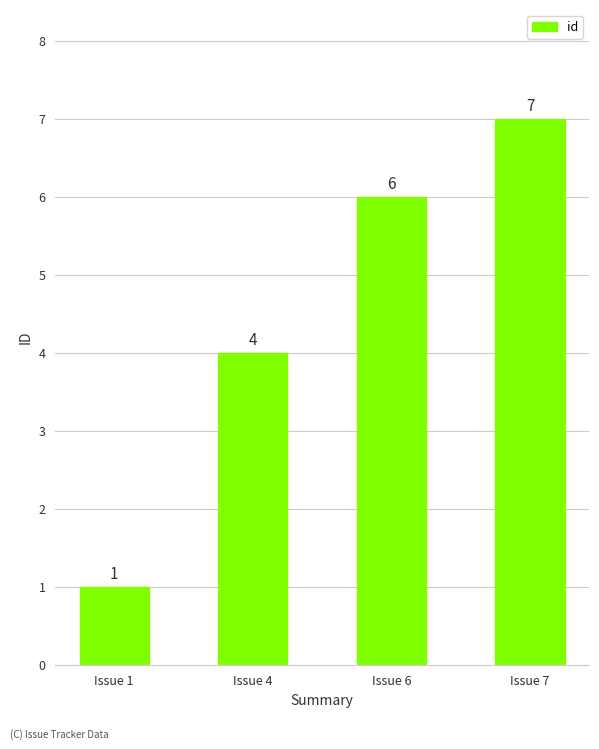

Approximately how many times larger is the value at Issue 6 compared to Issue 1?

6.0